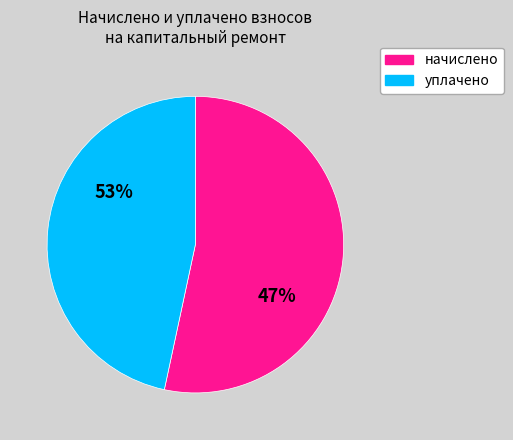

Which series has the largest range (max minus min)?

уплачено